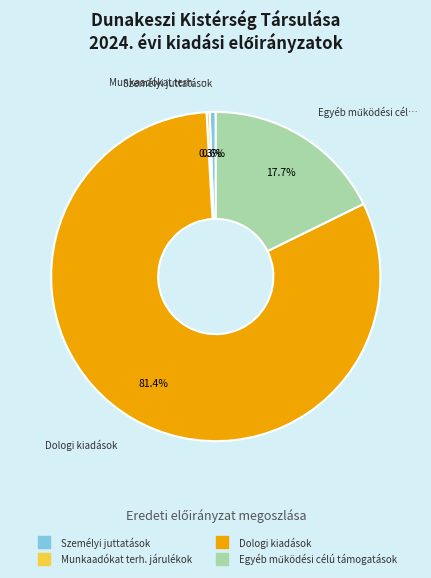

Is there any slice that represents more than half of the pie?

Yes